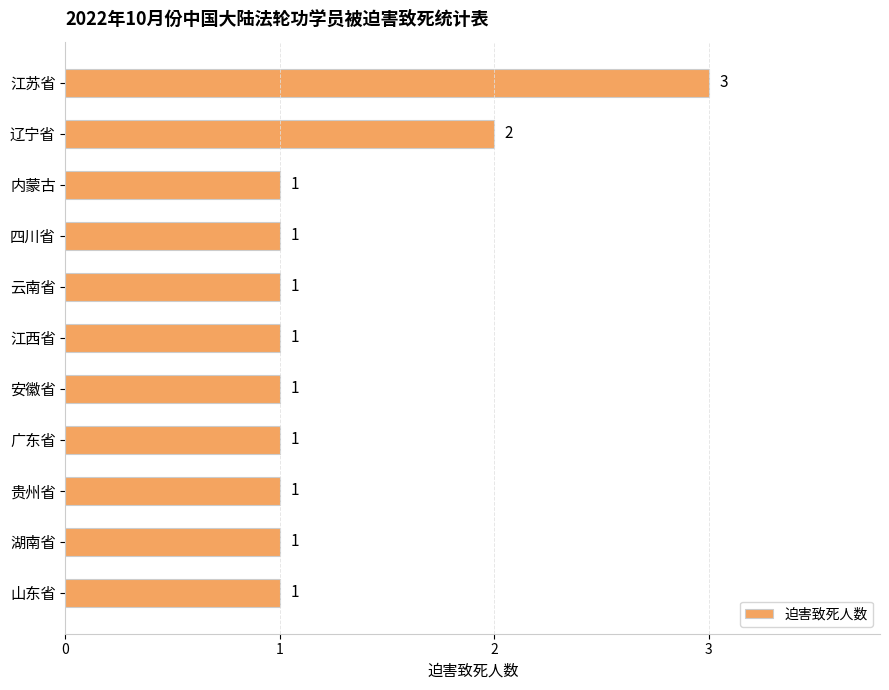

Count the values in the range 1 to 2.

10